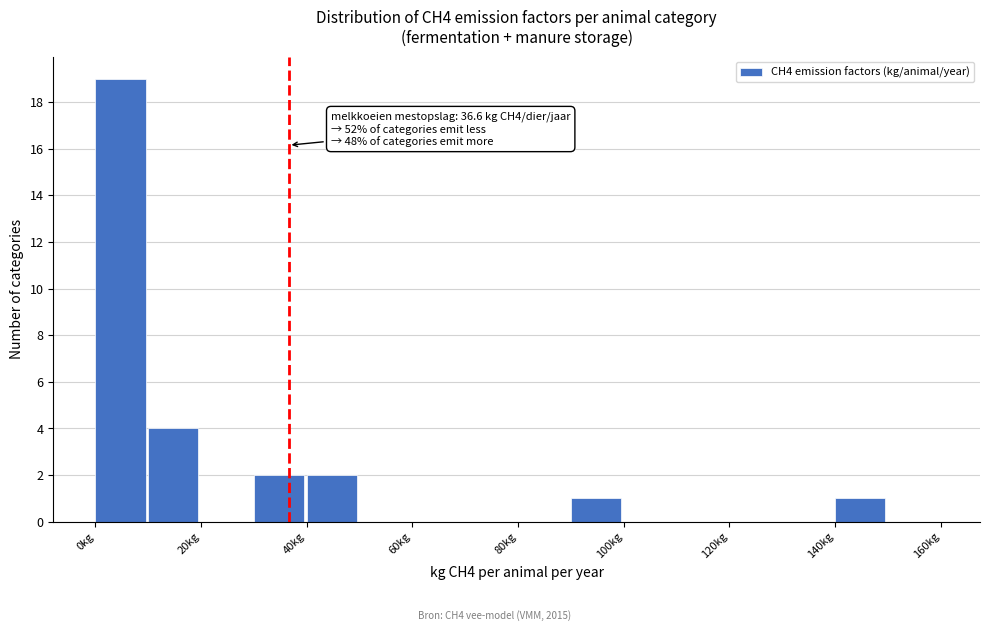

Over which range of the x-axis is the bar tallest?

0 to 10